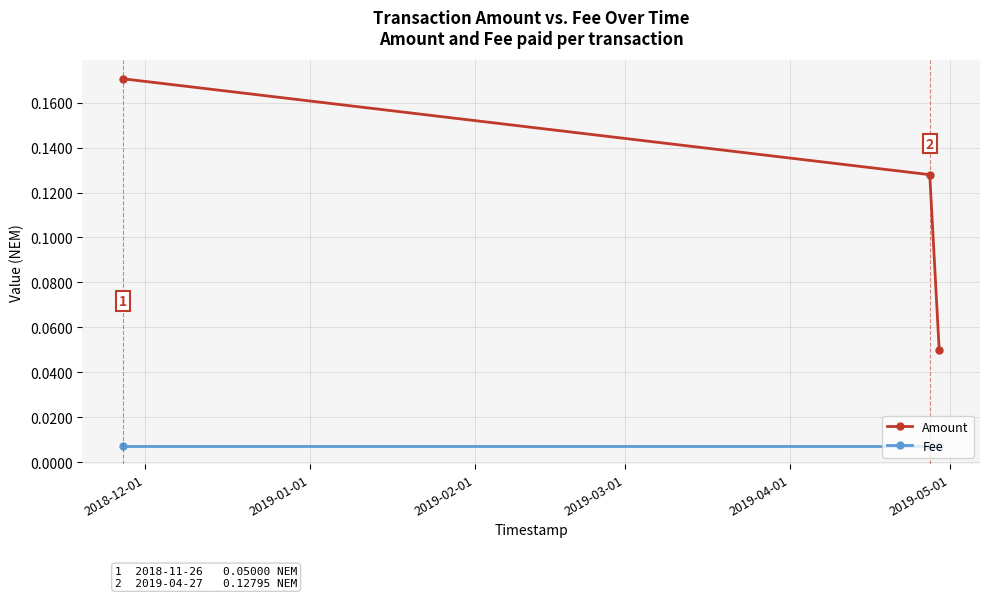

Which series has the largest range (max minus min)?

Amount